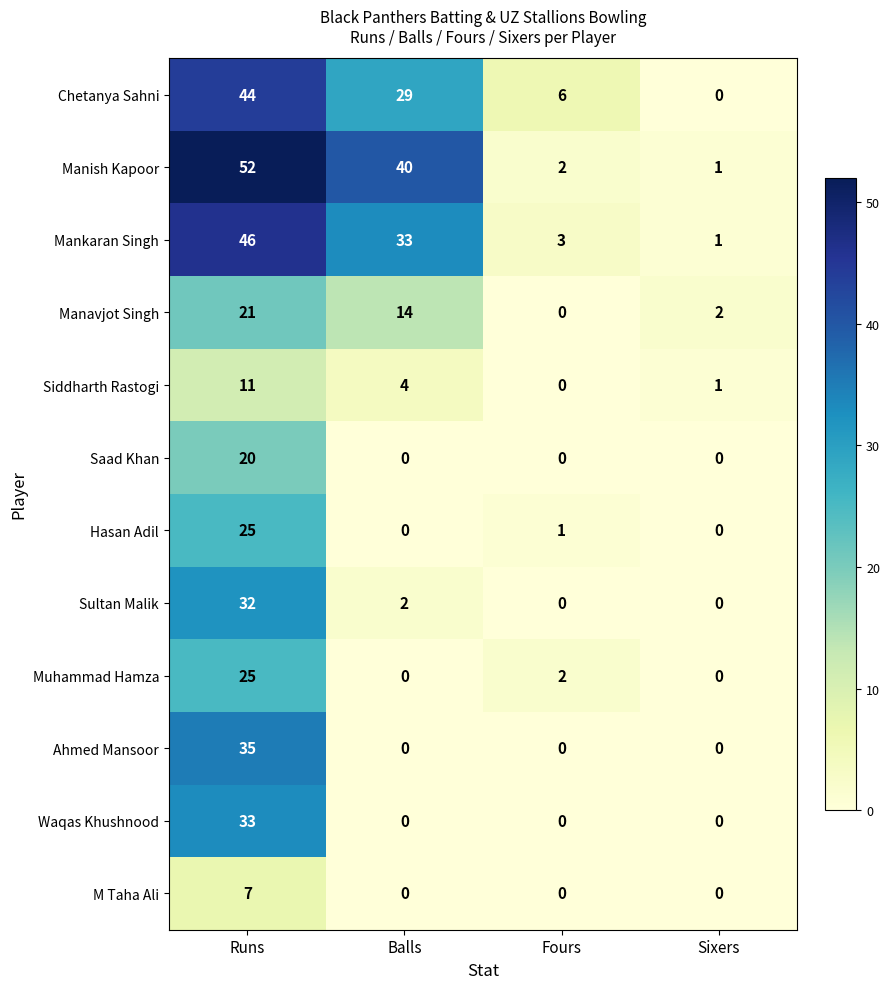

True or false: Waqas Khushnood has a value of 0 at Fours.

True